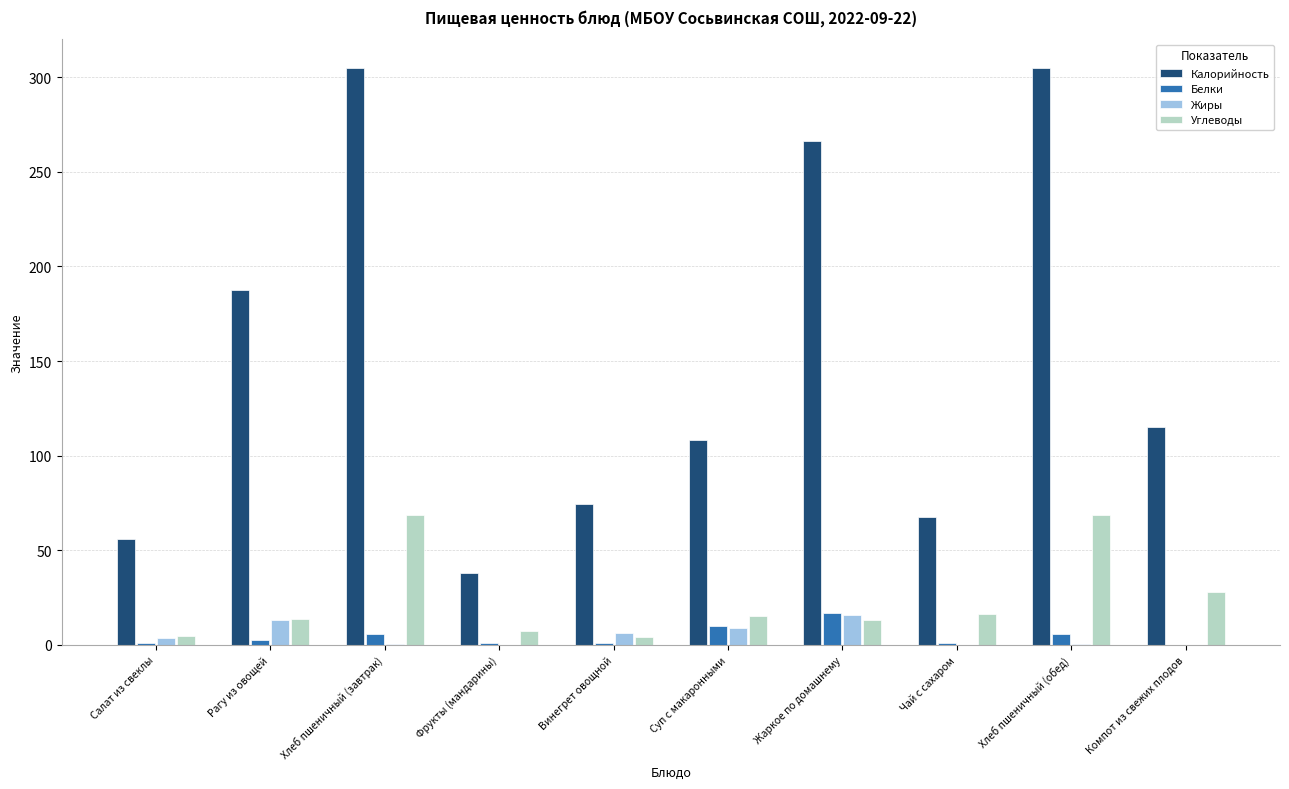

Is the value of Калорийность at Компот из свежих плодов greater than the value of Жиры at Винегрет овощной?

Yes